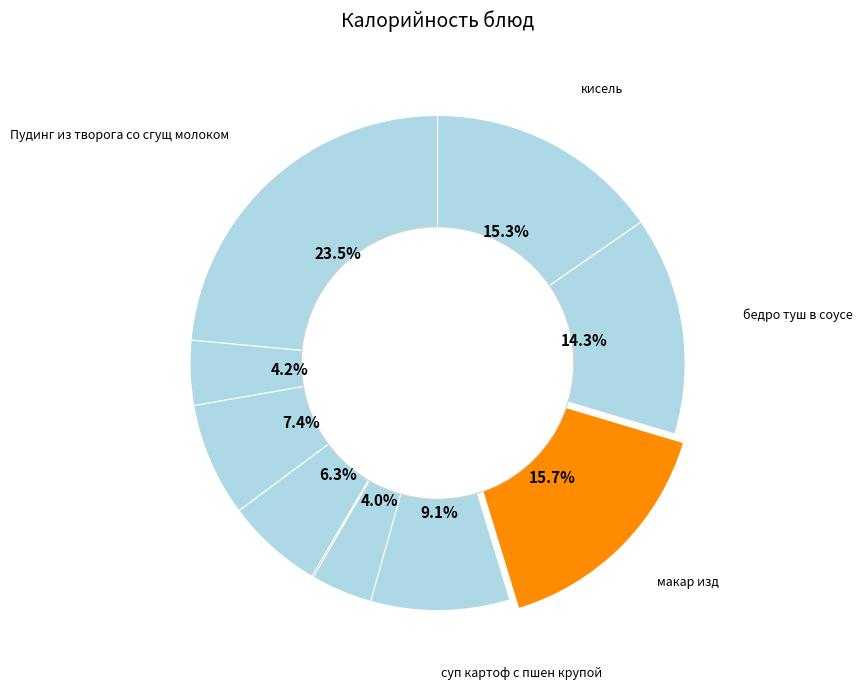

Rank the categories by value from highest to lowest.

Пудинг из творога со сгущ молоком, макар изд, кисель, бедро туш в соусе, суп картоф с пшен крупой, батон, молоко, Чай с сахаром, икра кабачков, яблоко